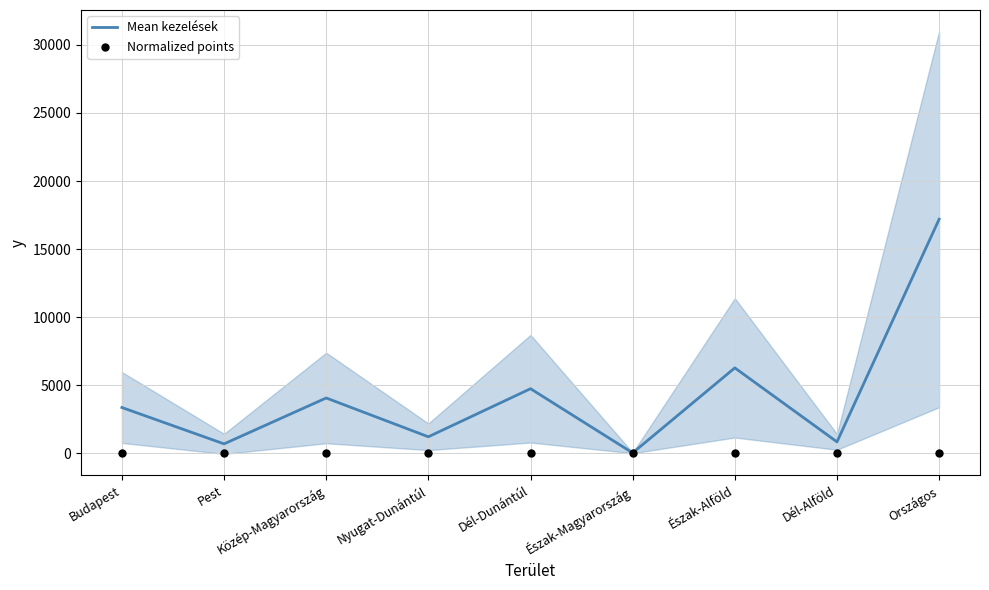

Which series reaches the maximum Y coordinate?

Mean kezelések